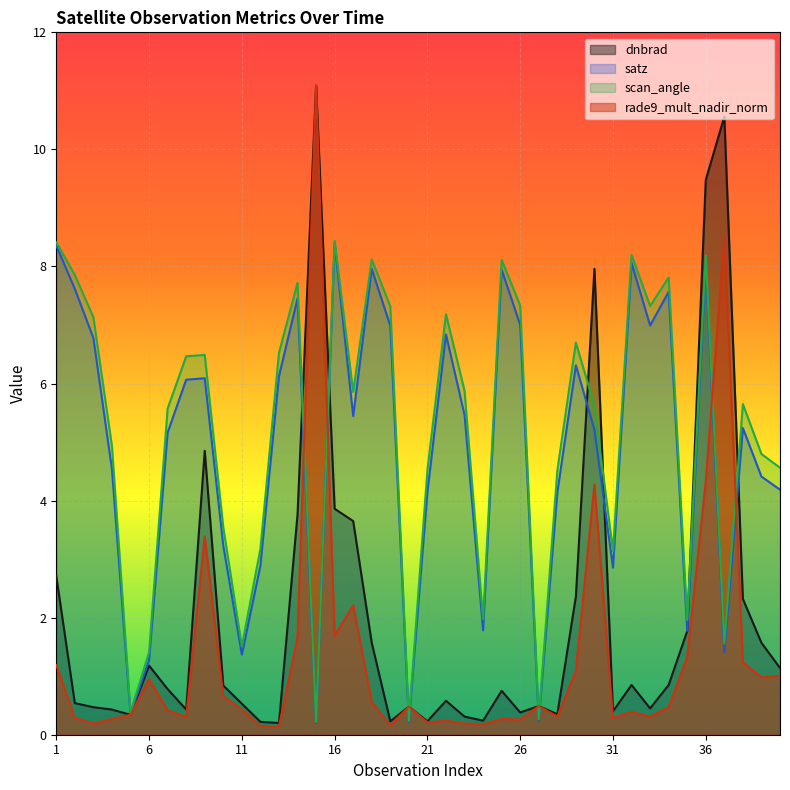

At which category is the sum across all series the highest?

36